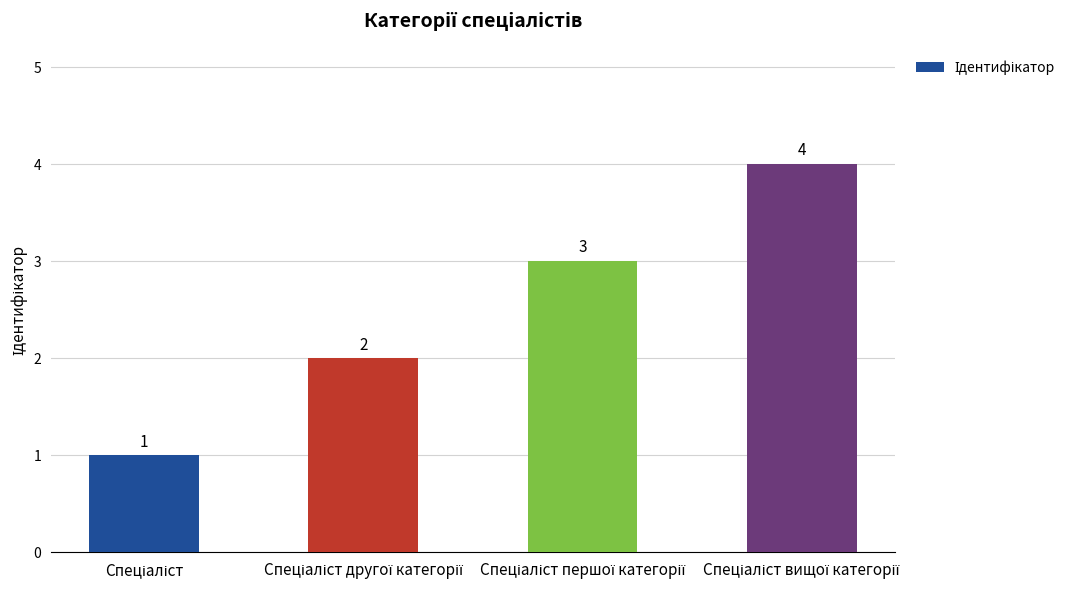

Reading left to right, list all the values displayed in this chart.

1	2	3	4